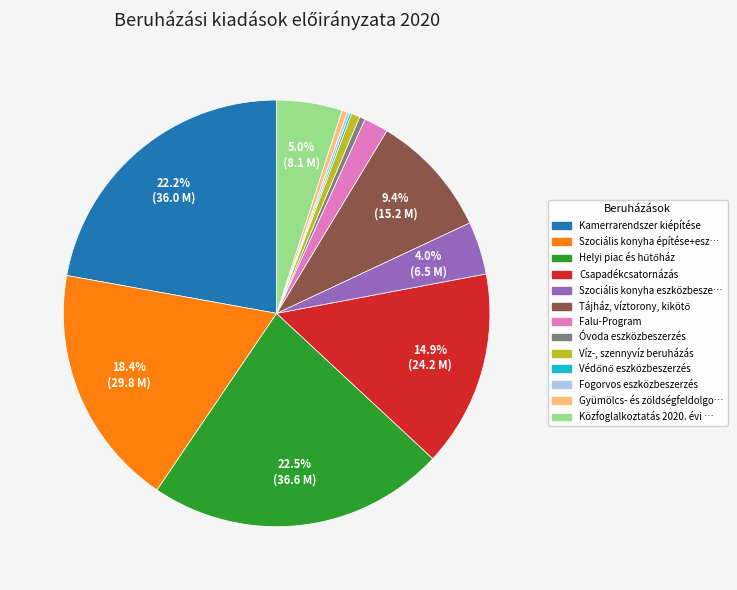

Is there a majority slice in this chart?

No